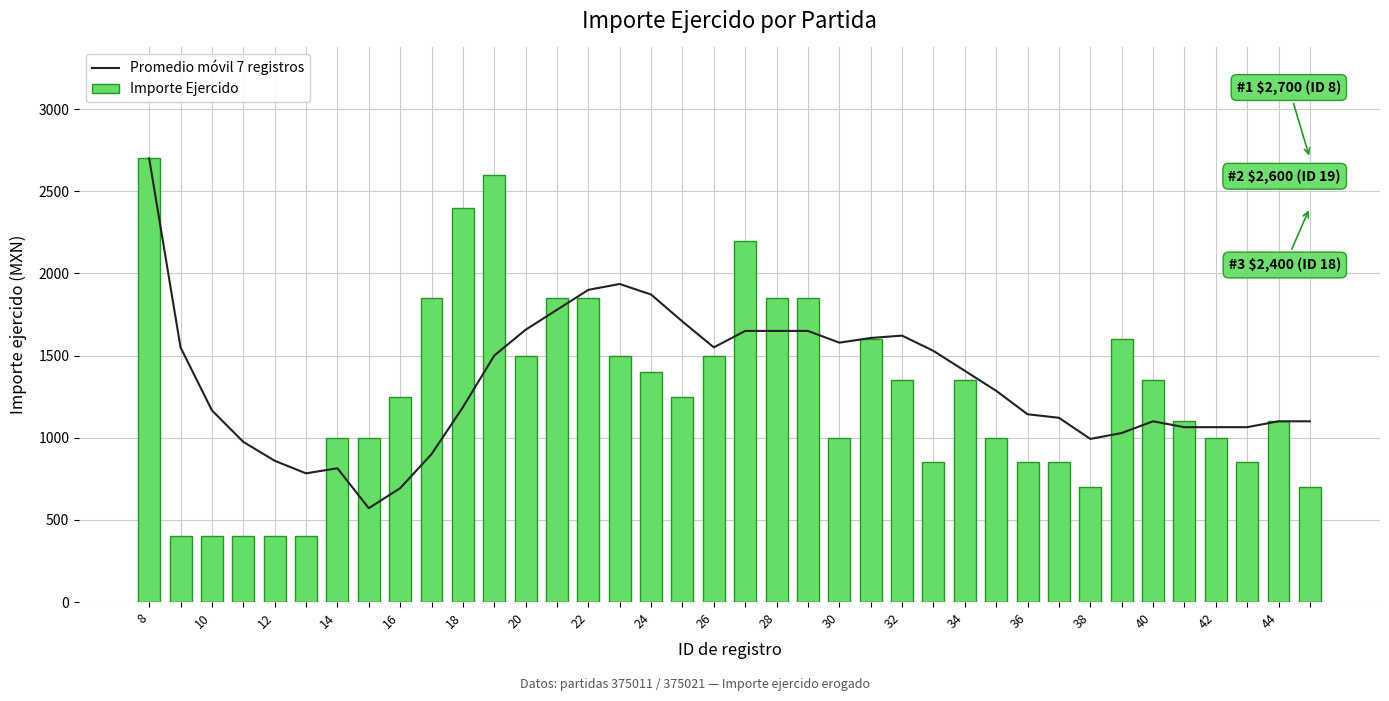

Reading left to right, what are all the values shown in this chart?

Promedio móvil 7 registros: 2700.0	1550.0	1166.7	975.0	860.0	783.3	814.3	571.4	692.9	900.0	1185.7	1500.0	1657.1	1778.6	1900.0	1935.7	1871.4	1707.1	1550.0	1650.0	1650.0	1650.0	1578.6	1607.1	1621.4	1528.6	1407.1	1285.7	1142.9	1121.4	992.9	1028.6	1100.0	1064.3	1064.3	1064.3	1100.0	1100.0
Importe Ejercido: 2700.0	400.0	400.0	400.0	400.0	400.0	1000.0	1000.0	1250.0	1850.0	2400.0	2600.0	1500.0	1850.0	1850.0	1500.0	1400.0	1250.0	1500.0	2200.0	1850.0	1850.0	1000.0	1600.0	1350.0	850.0	1350.0	1000.0	850.0	850.0	700.0	1600.0	1350.0	1100.0	1000.0	850.0	1100.0	700.0